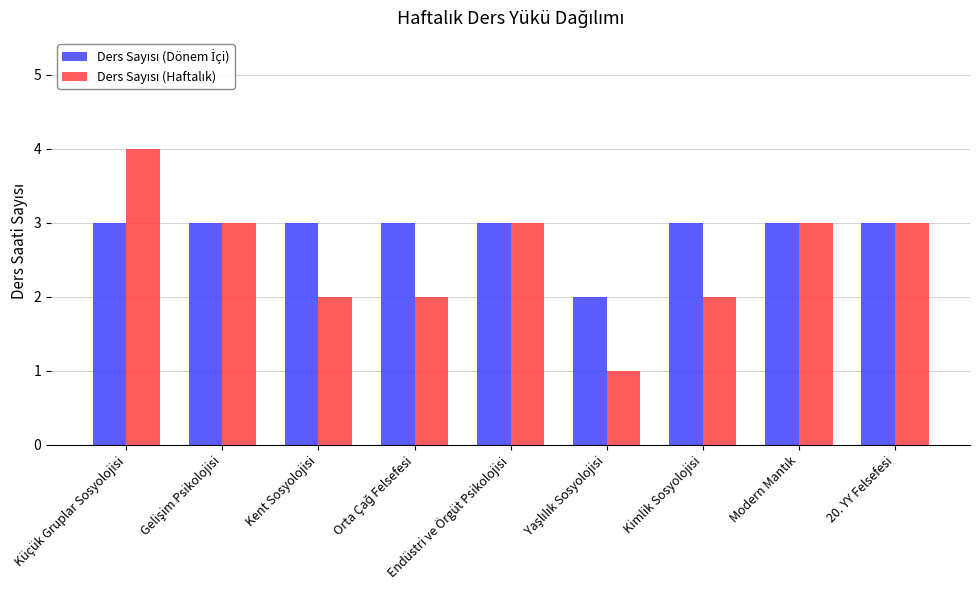

At which category is the sum across all series the highest?

Küçük Gruplar Sosyolojisi